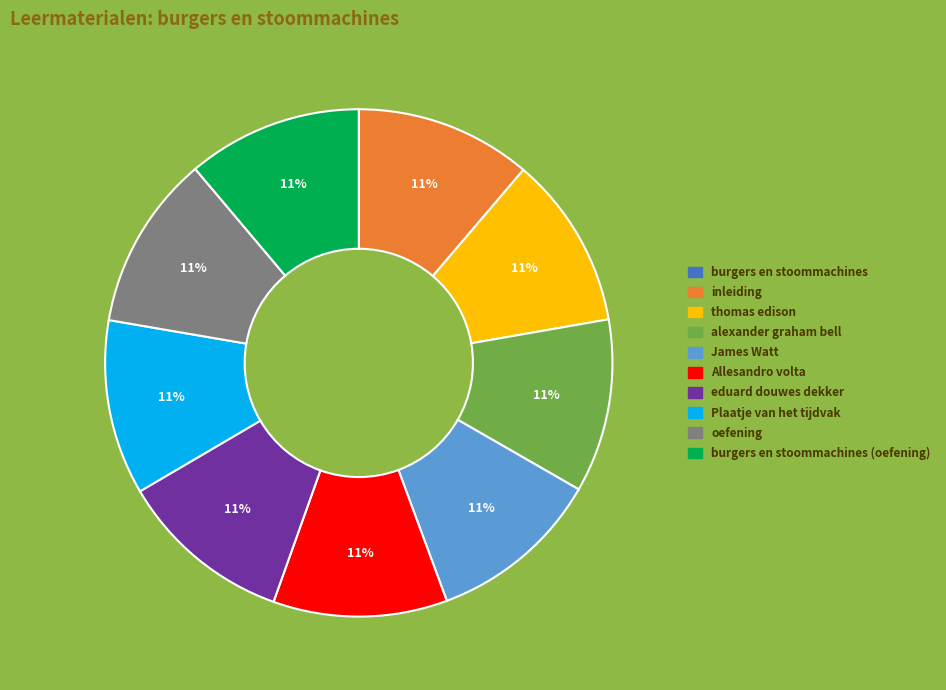

To the nearest percent, what is the average slice percentage?

10%